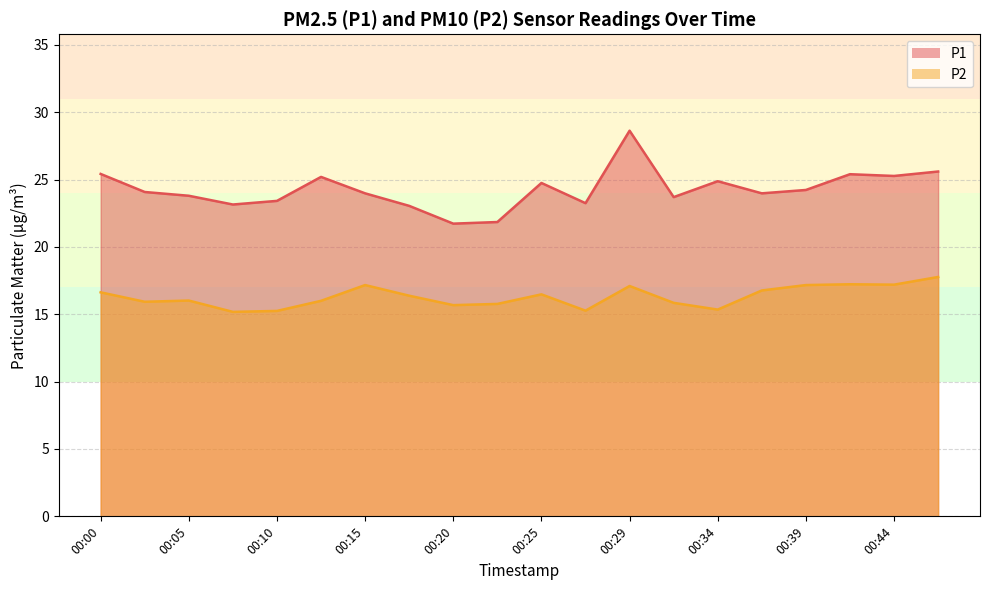

In P1, how many points are lower than both neighbors (excluding endpoints)?

6